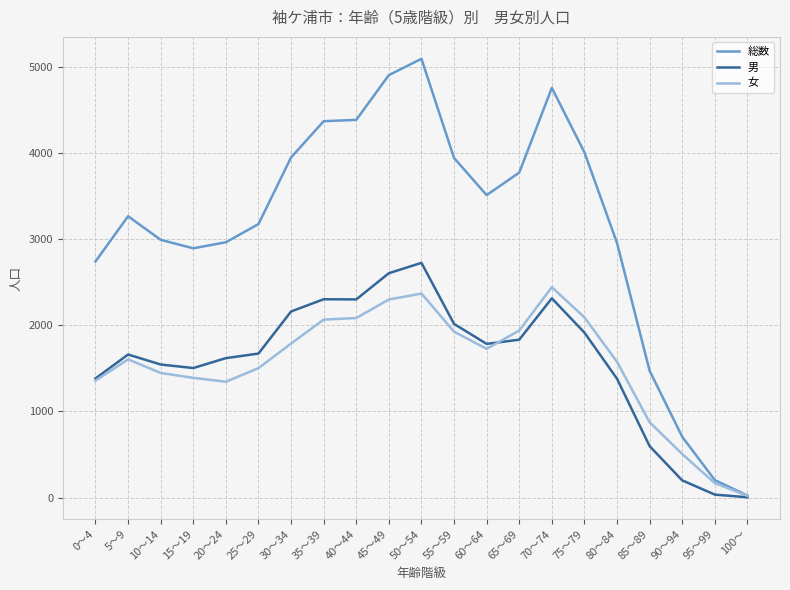

True or false: 総数 has a value of 5780 at 75～79.

False